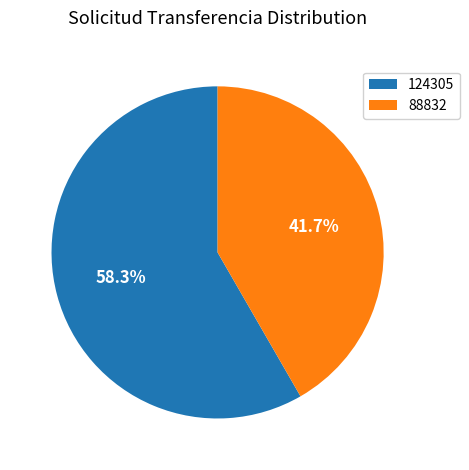

Rank the categories by value from highest to lowest.

124305, 88832